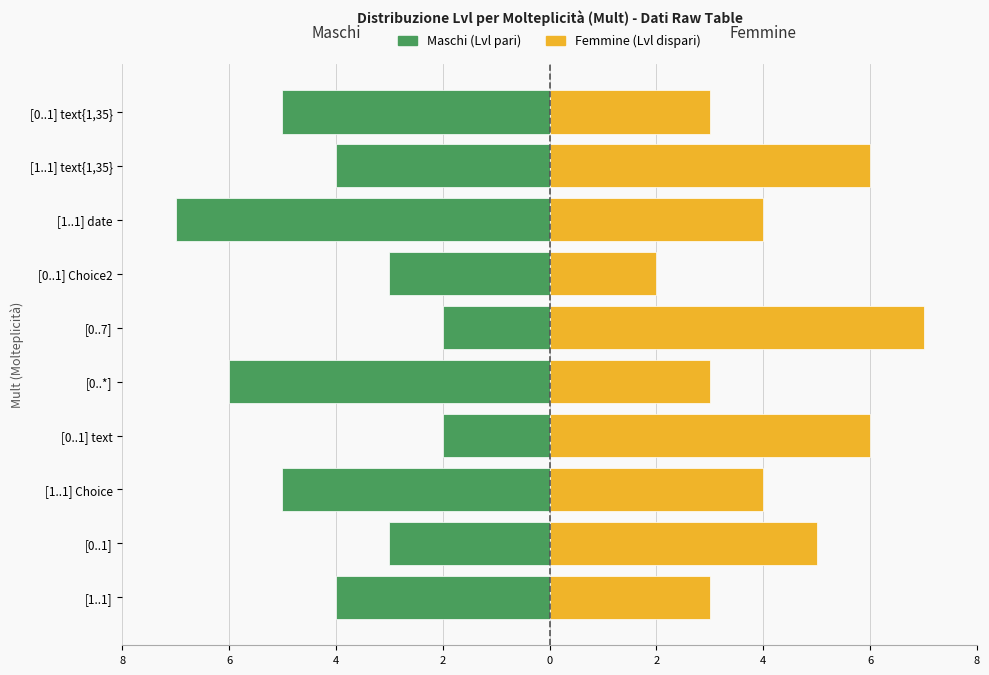

List the series in order of their overall mean, lowest first.

Maschi (Lvl pari), Femmine (Lvl dispari)